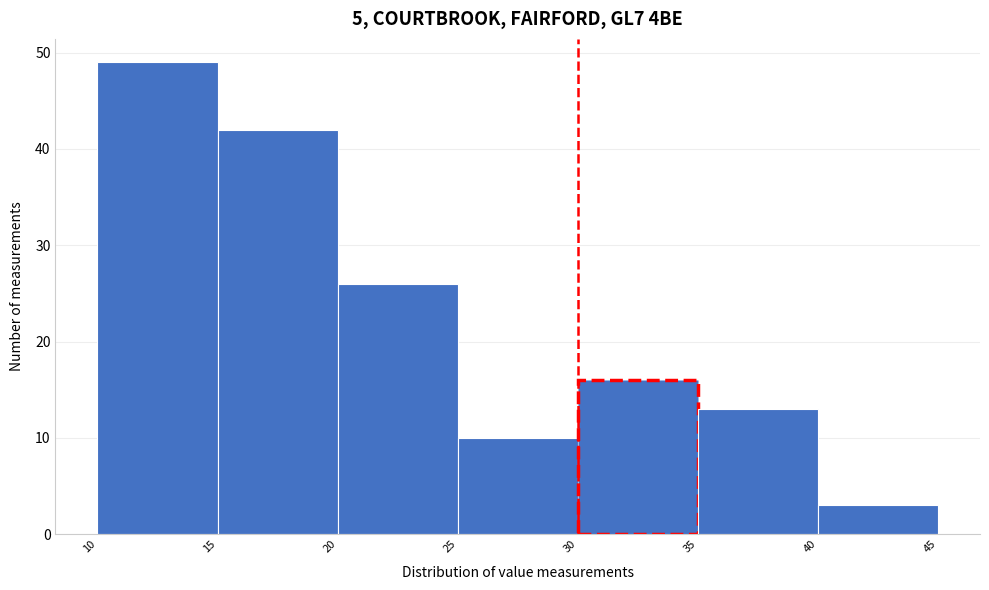

Reading left to right, transcribe this chart: for each bar, give the range it covers on the x-axis and its height. The values are not printed on the chart, so give them approximately, as read against the axis.

10 to 15: 49
15 to 20: 42
20 to 25: 26
25 to 30: 10
30 to 35: 16
35 to 40: 13
40 to 45: 3